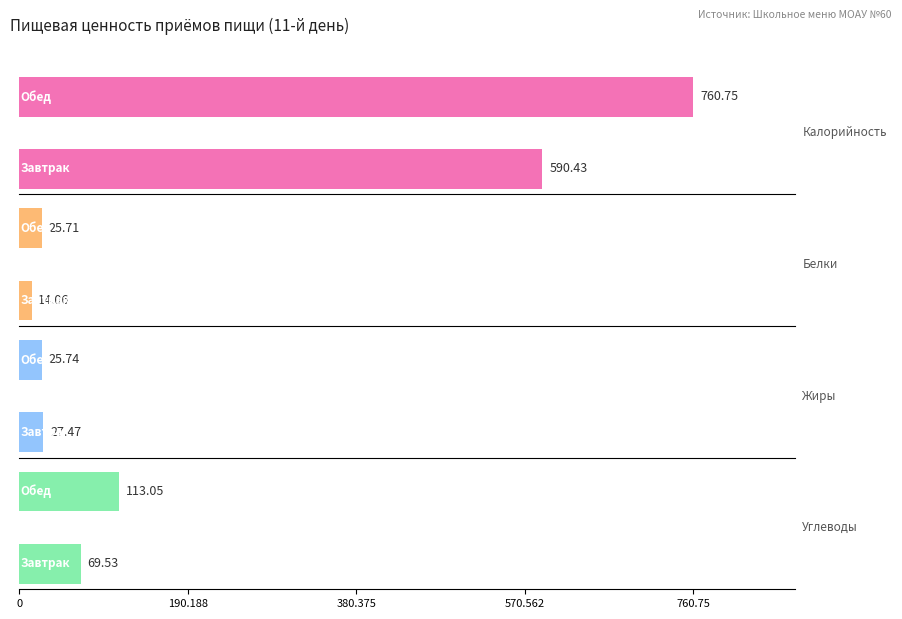

Is the value of Калорийность at 100 greater than the value of Белки at 0?

Yes